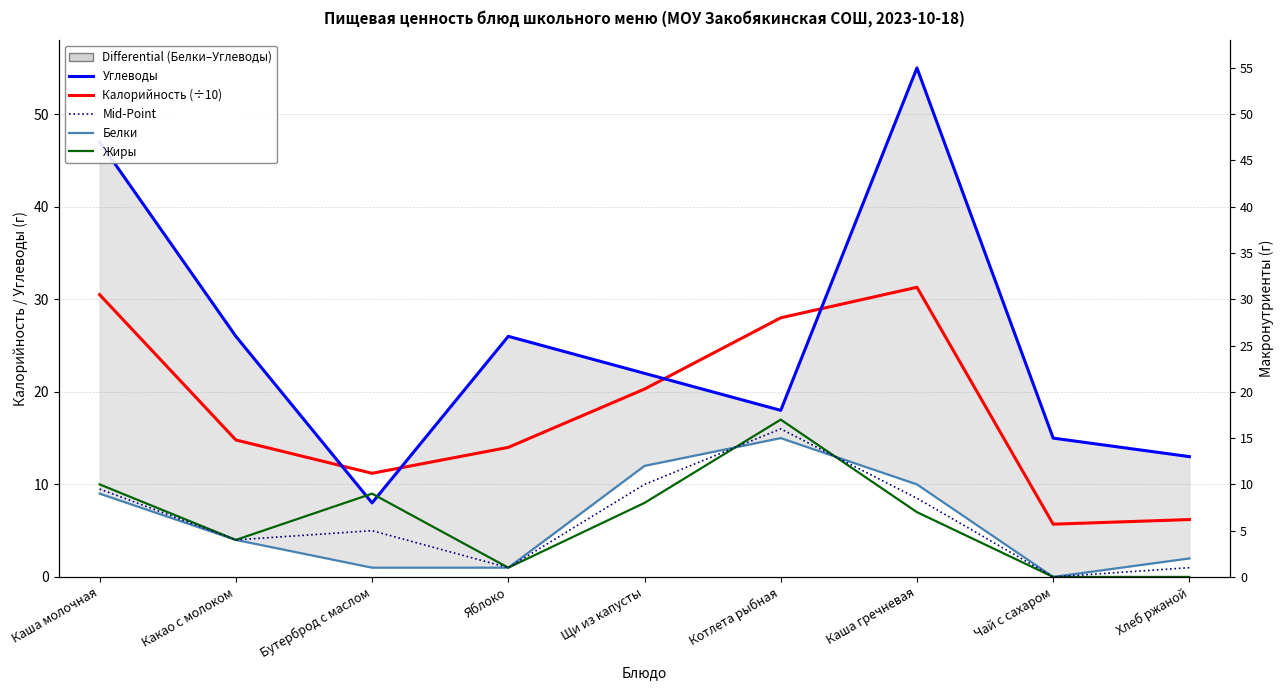

Which series has the widest spread of values?

Углеводы